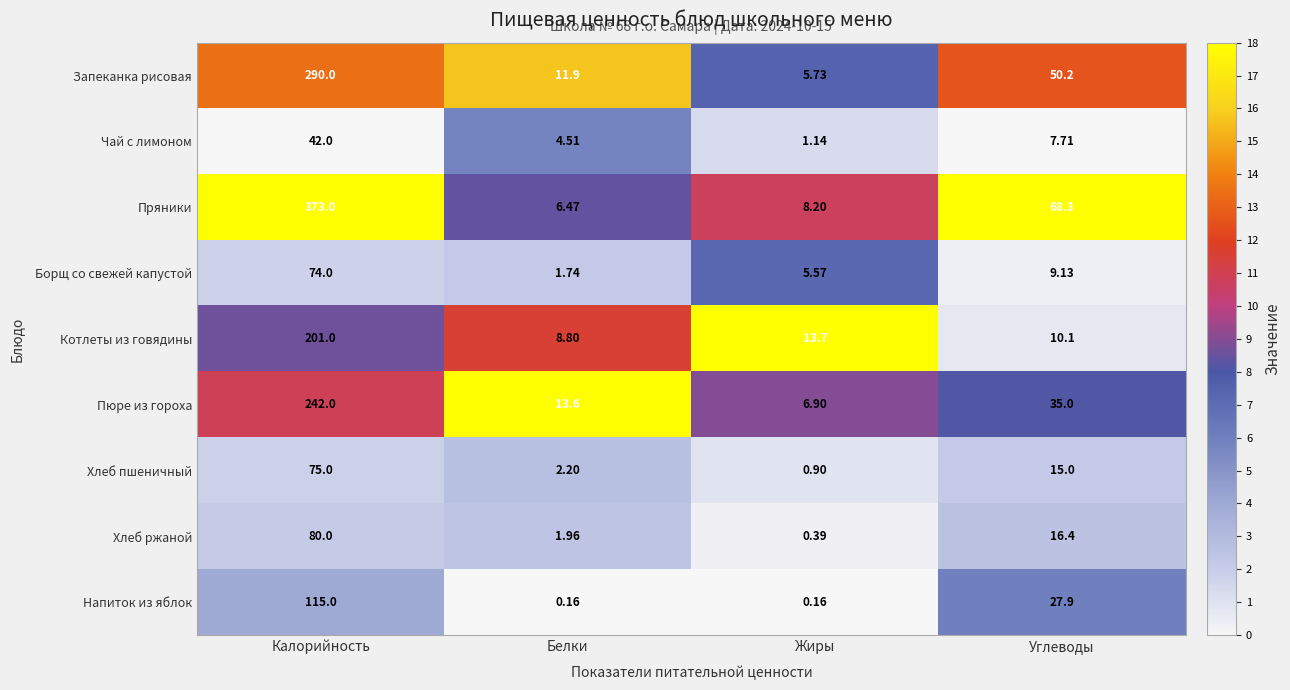

How many categories are shown in the chart?

4